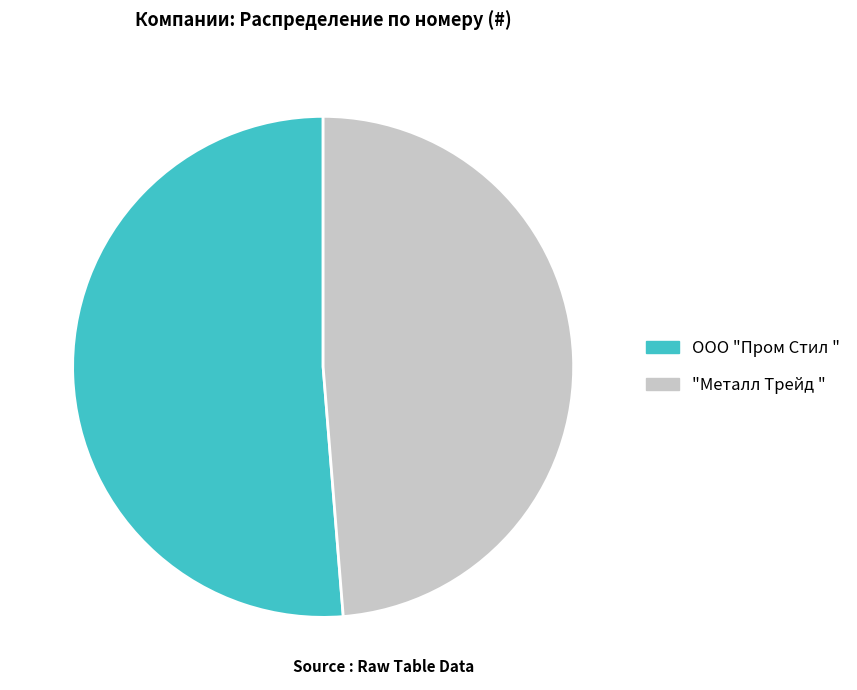

Rank the categories by value from highest to lowest.

ООО "Пром Стил ", "Металл Трейд "